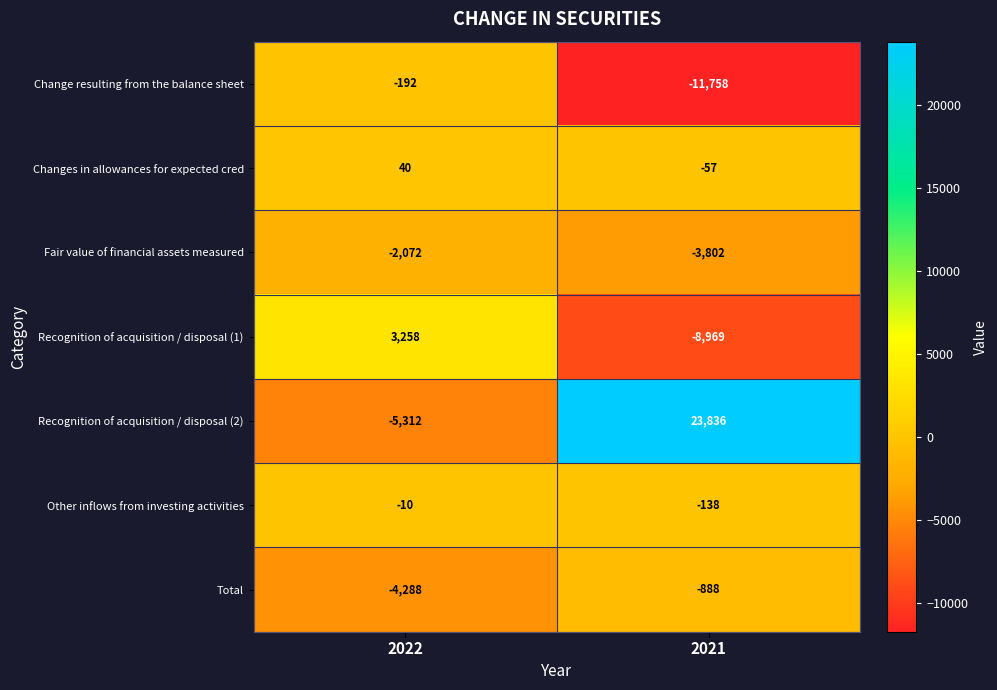

At which category is the sum across all series the highest?

2021